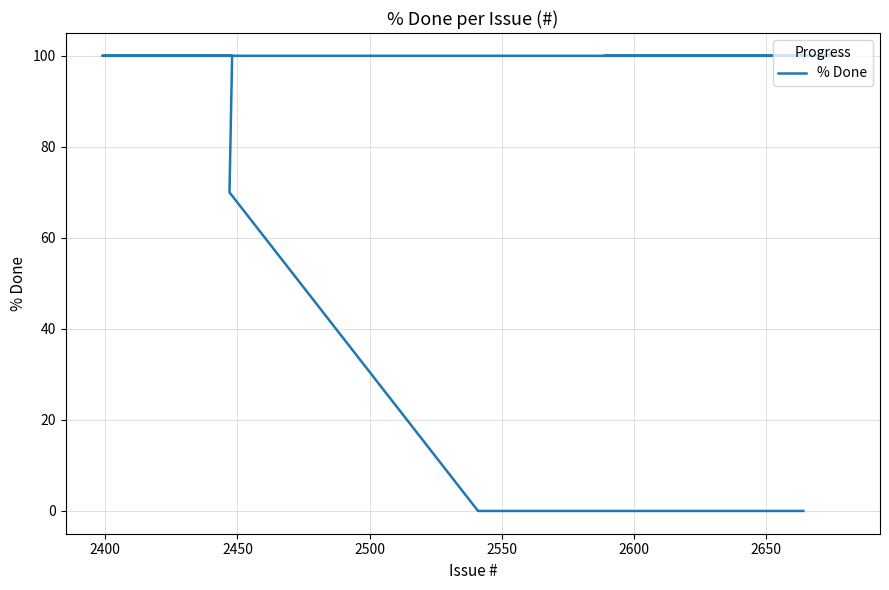

What is the difference between the maximum and minimum values?

100